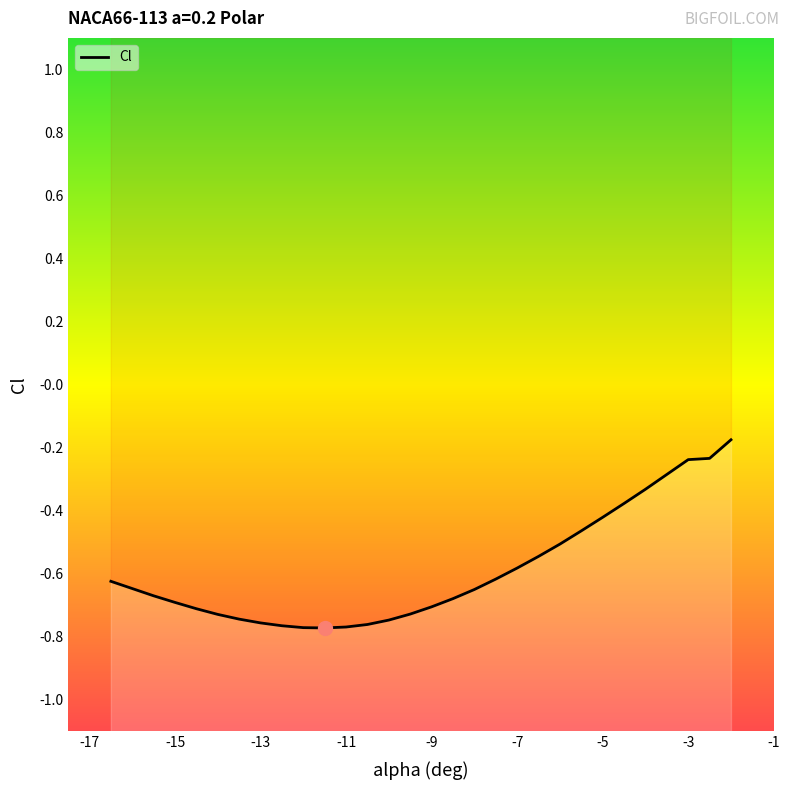

How many points are lower than both their immediate neighbors (excluding endpoints)?

1